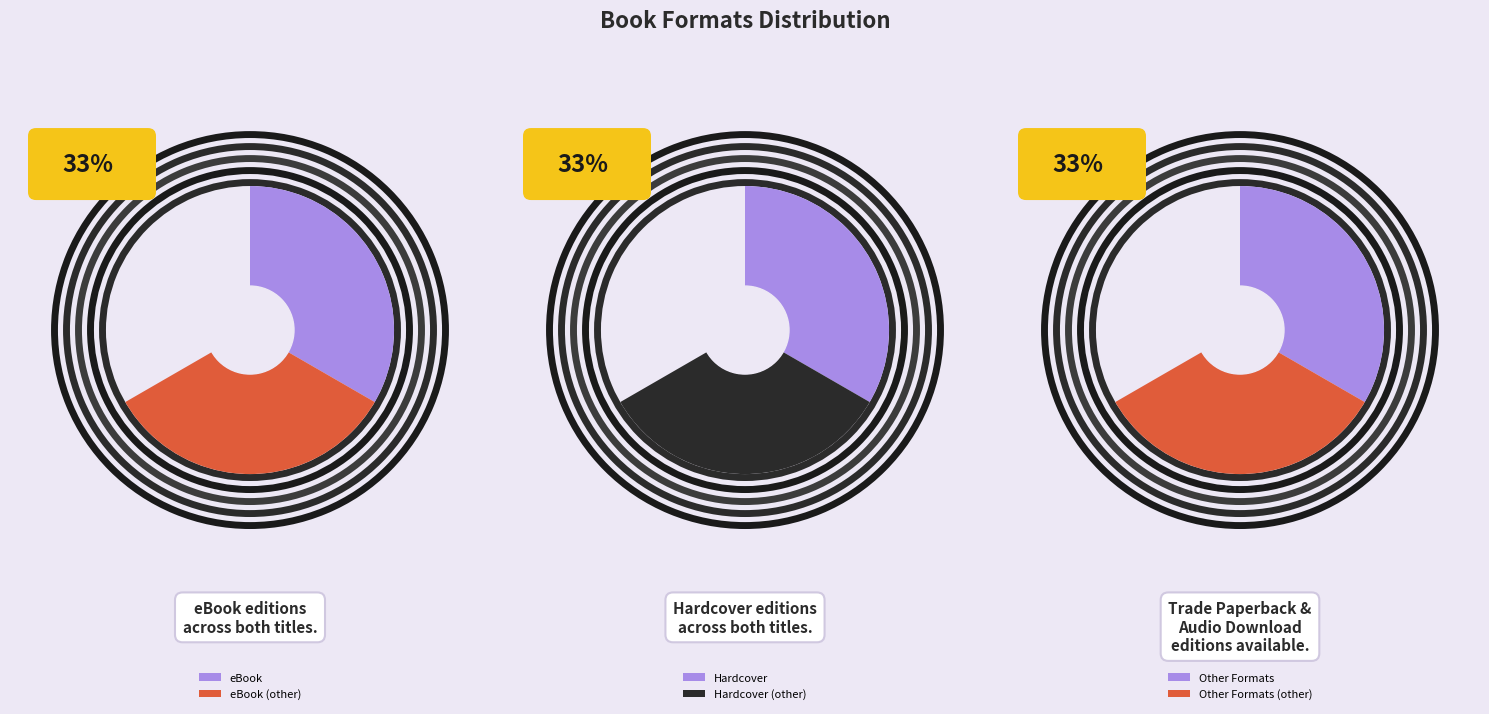

To the nearest percent, what is the combined percentage of Audio Download and Hardcover?

50%